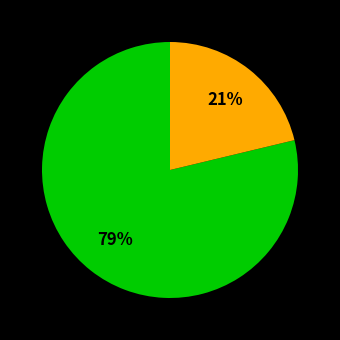

To the nearest percent, what is the average slice percentage?

50%